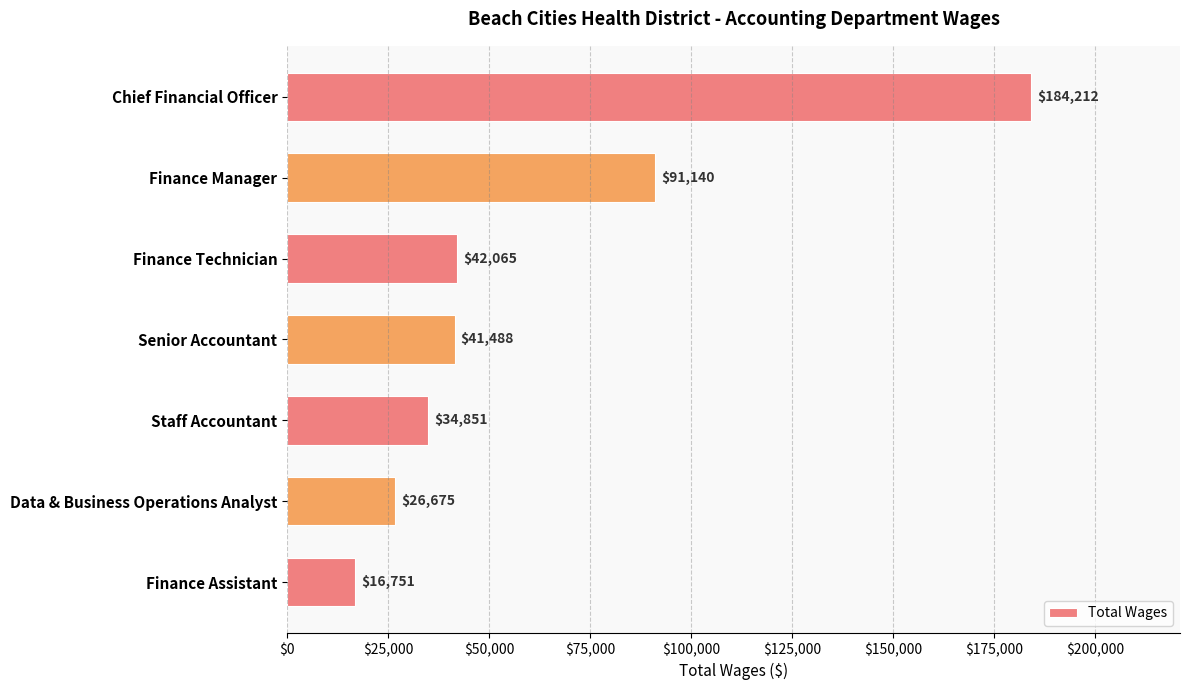

Which has a higher value, Finance Manager or Senior Accountant?

Finance Manager